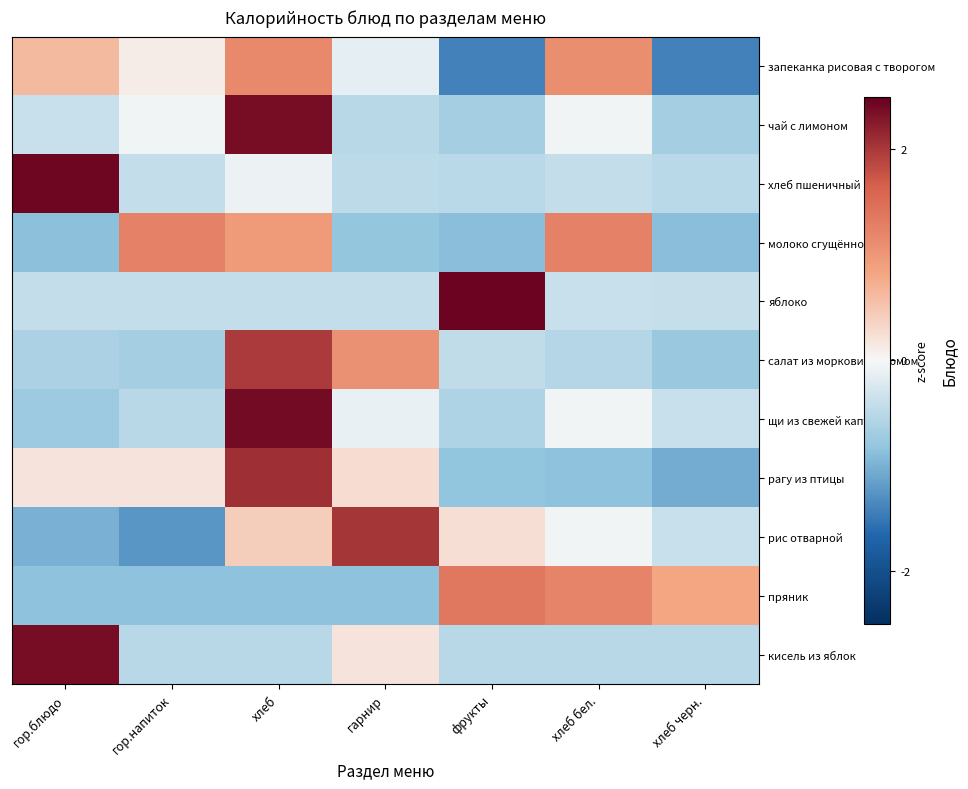

At which category is the sum across all series the highest?

хлеб